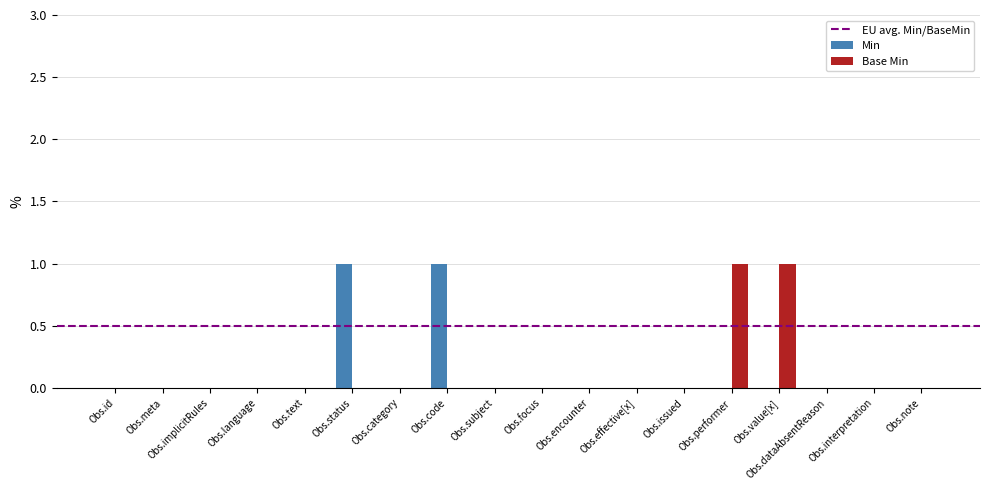

Count the number of categories in the chart.

18